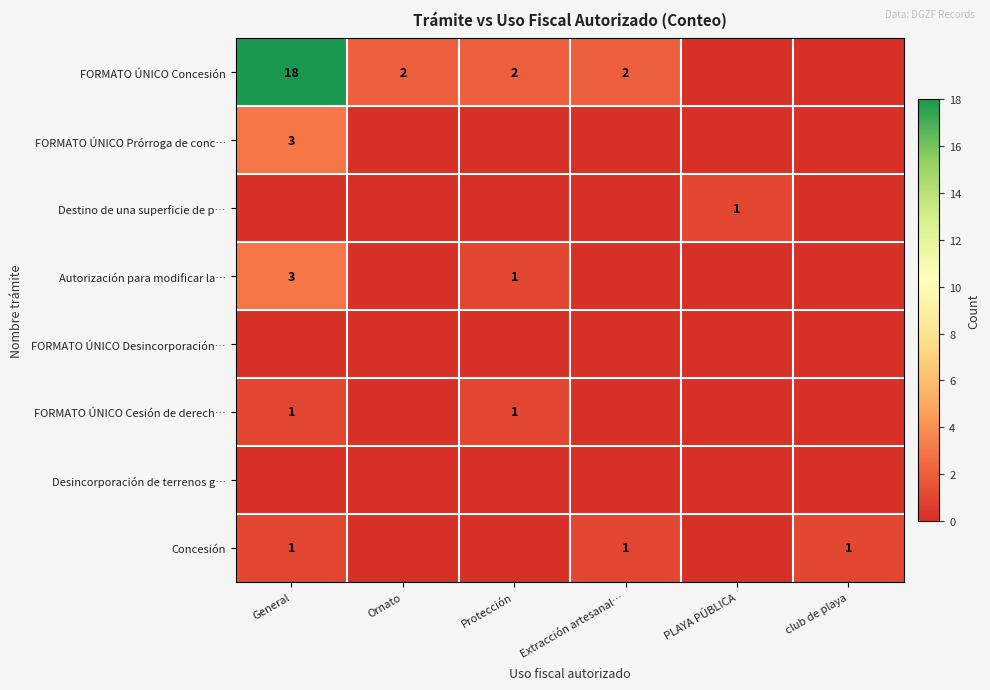

Is it true that Destino de una superficie de p… equals 1 at PLAYA PÚBLICA?

True